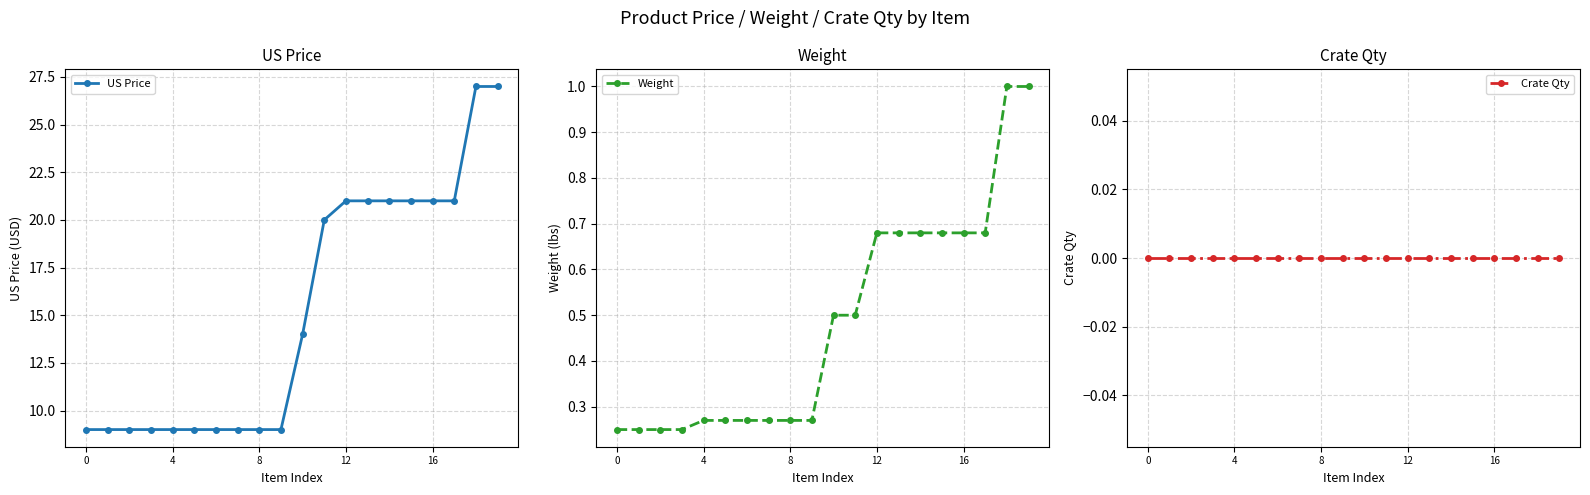

True or false: US Price and Weight cross at least once.

False